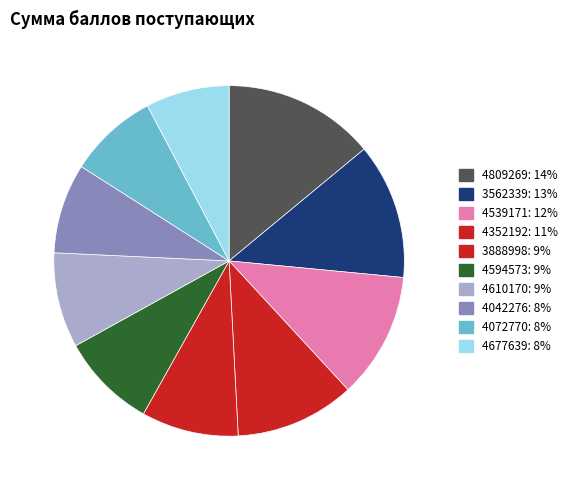

To the nearest percent, what is the combined percentage of 3562339 and 4072770?

21%